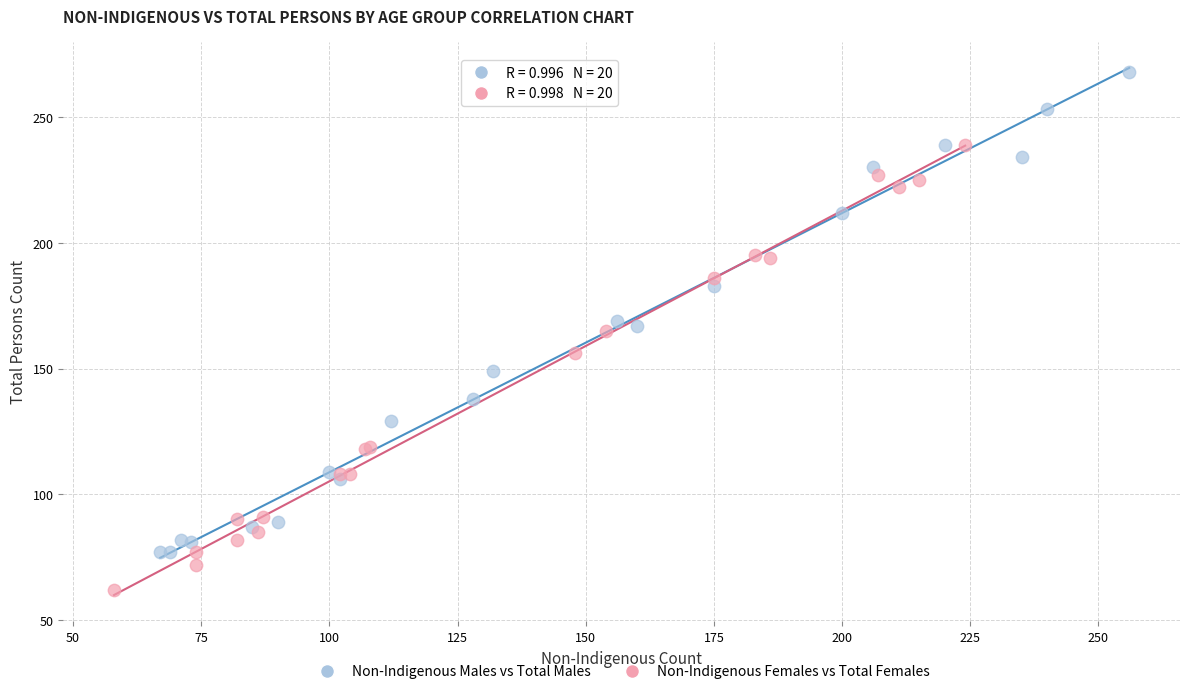

Which series contains the highest Y value?

Non-Indigenous Males vs Total Males